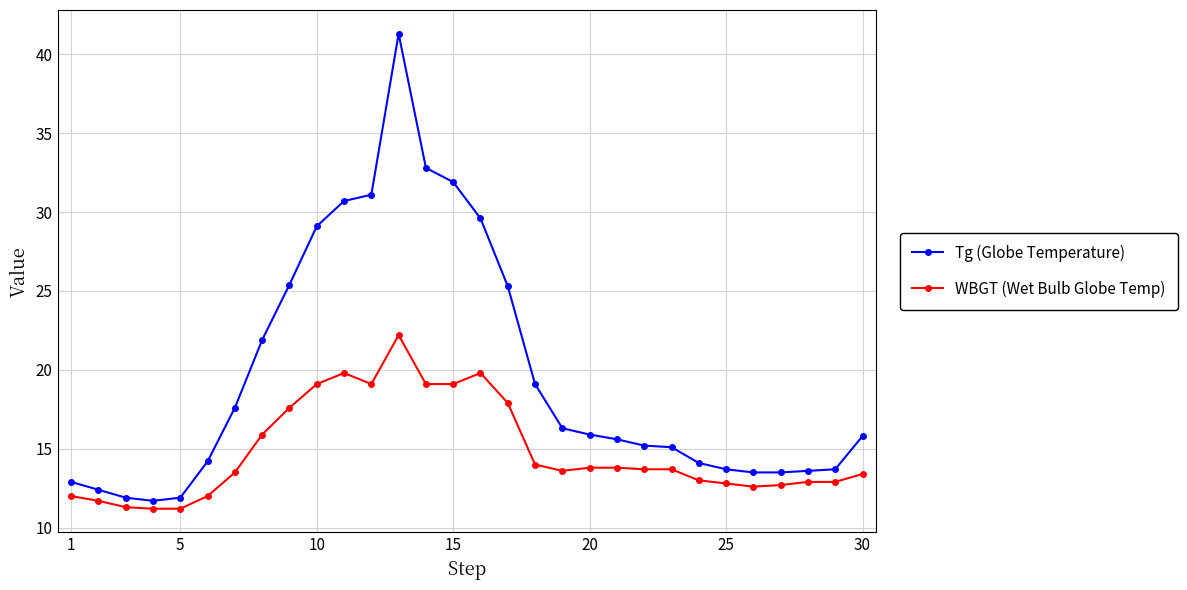

What are all the series names shown in the legend?

Tg (Globe Temperature), WBGT (Wet Bulb Globe Temp)